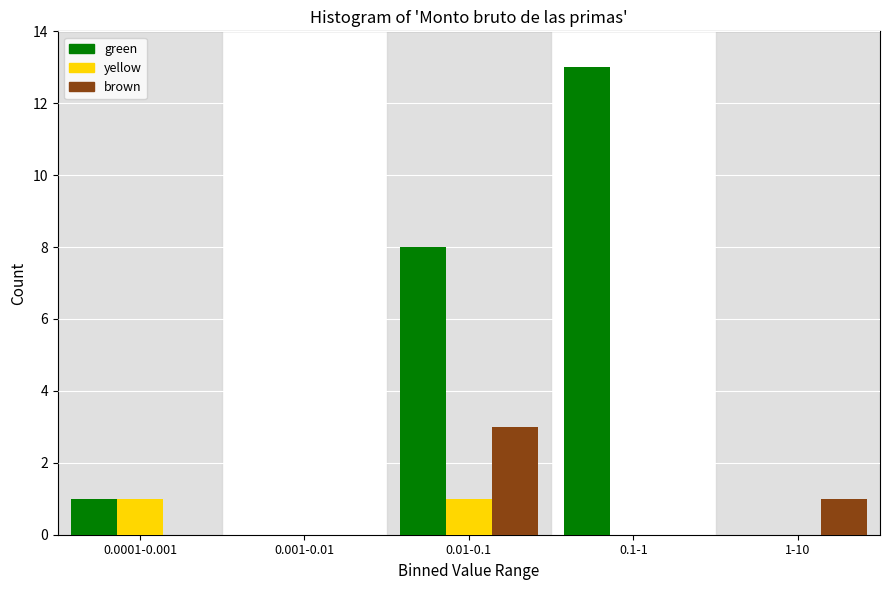

Reading right to left, transcribe all the data shown in this chart.

green: 1-10=0	0.1-1=13	0.01-0.1=8	0.001-0.01=0	0.0001-0.001=1
yellow: 1-10=0	0.1-1=0	0.01-0.1=1	0.001-0.01=0	0.0001-0.001=1
brown: 1-10=1	0.1-1=0	0.01-0.1=3	0.001-0.01=0	0.0001-0.001=0